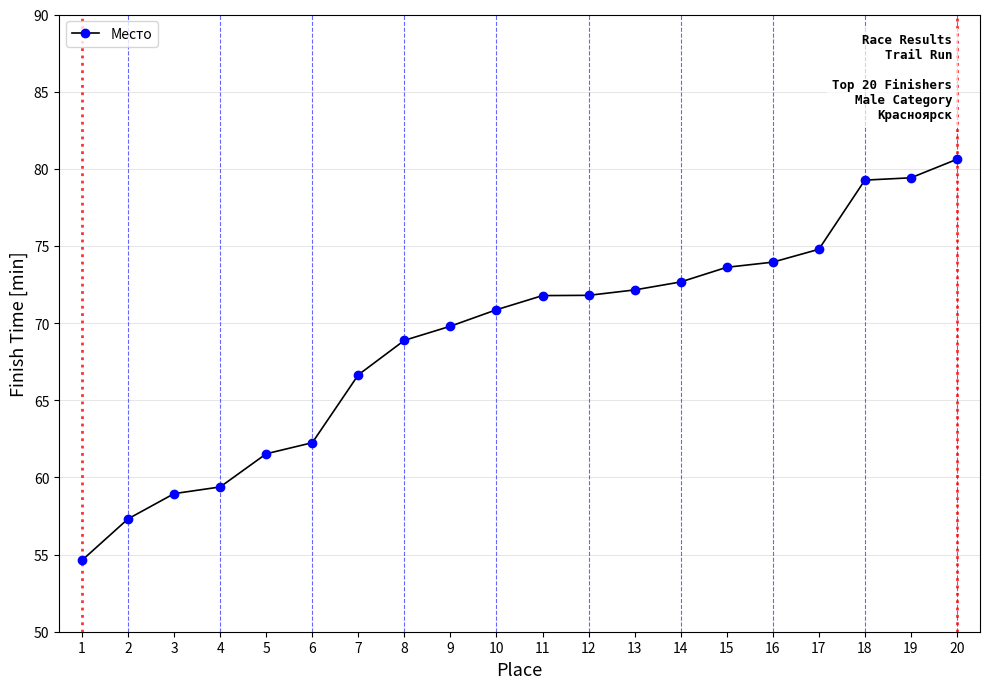

What is the difference between the values at 13 and 15?

1.5